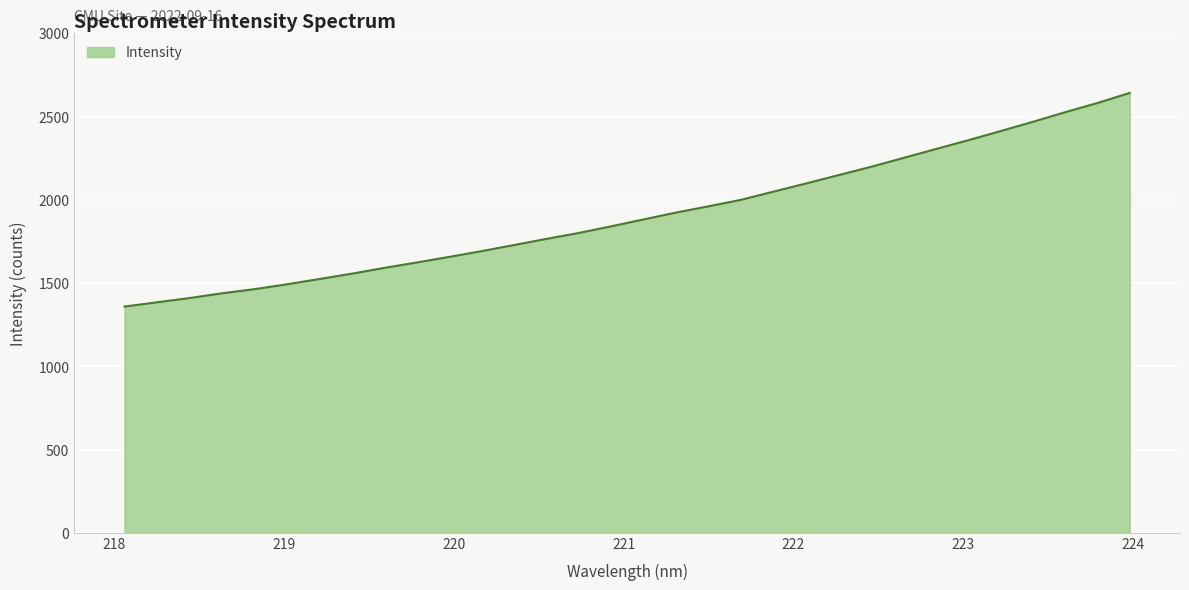

Count the number of data series in this chart.

1